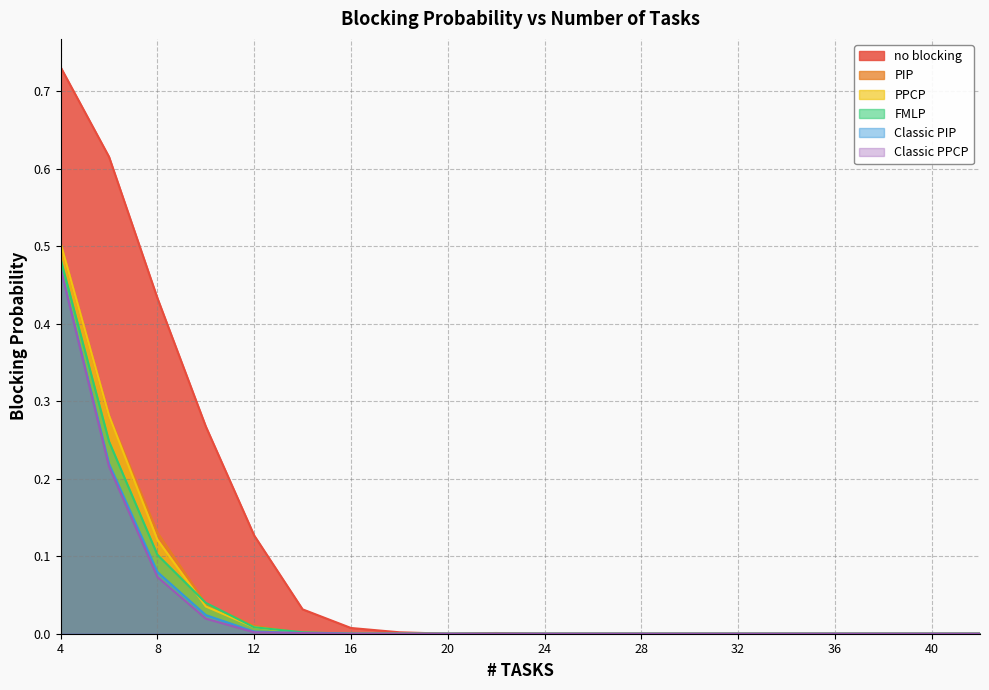

Where is no blocking nearest to the value 0?

20